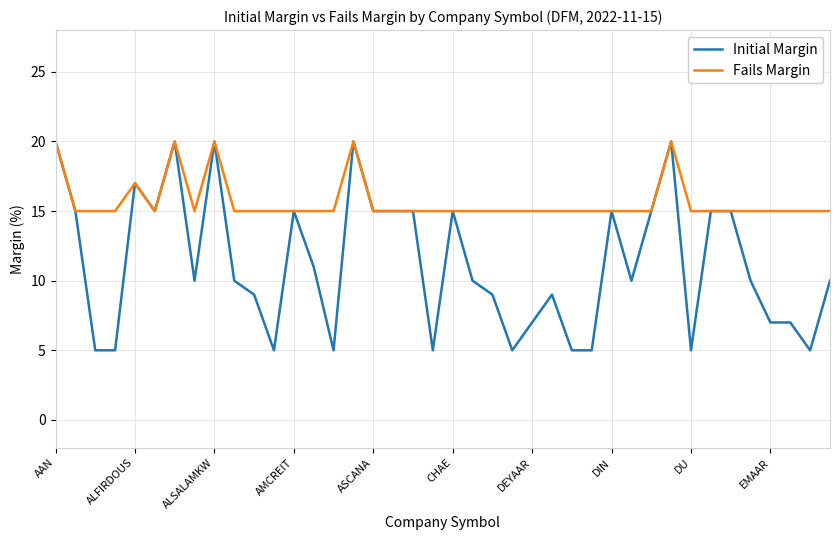

True or false: Initial Margin has more than 1 points higher than both neighbors.

True